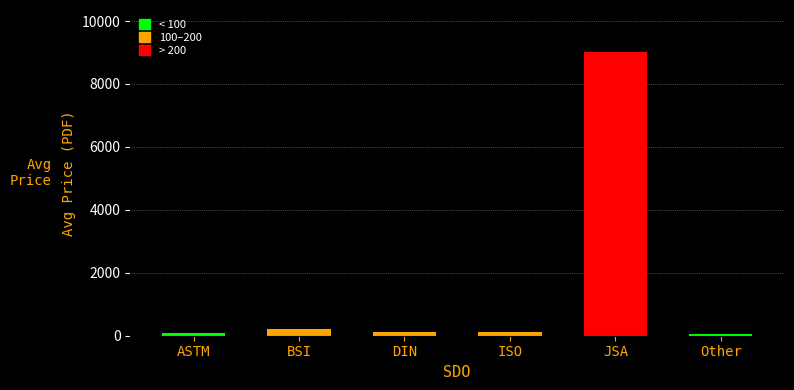

What is the label of the 6th bar from the left?

Other